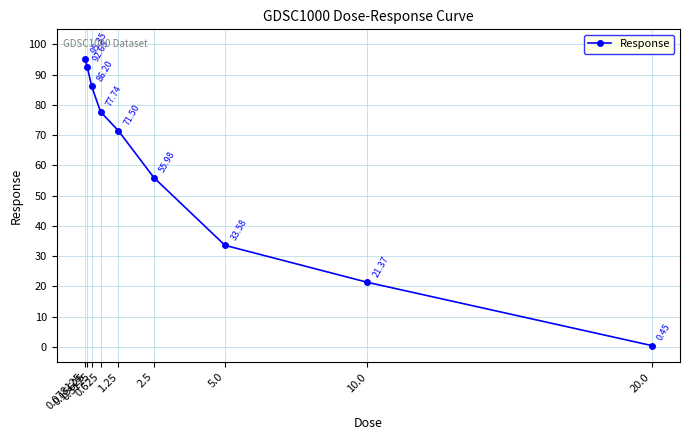

Count the number of data series in this chart.

1